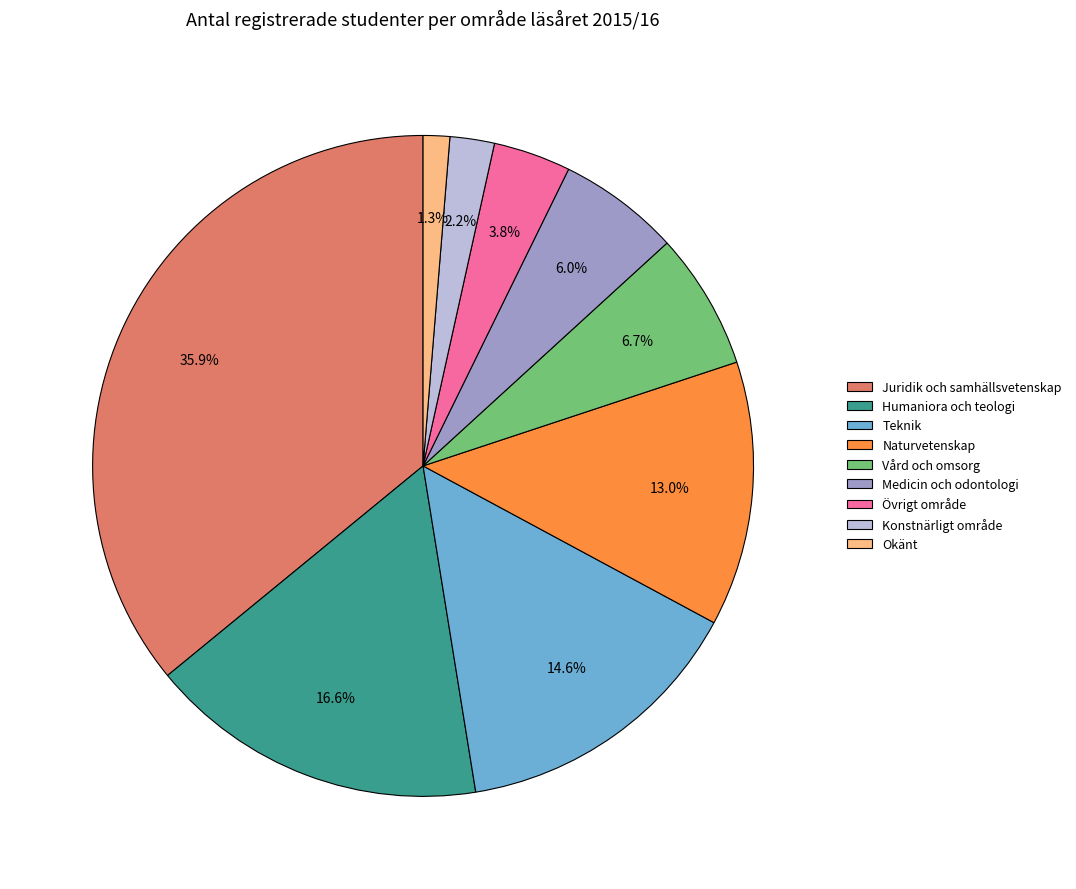

Which slice is the largest?

Juridik och samhällsvetenskap